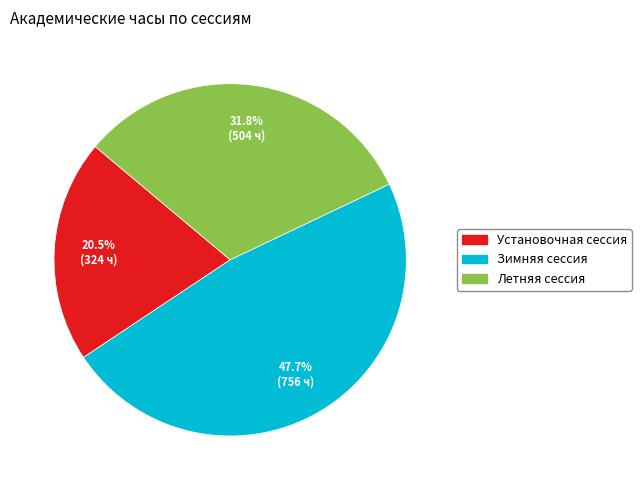

Is there a majority slice in this chart?

No